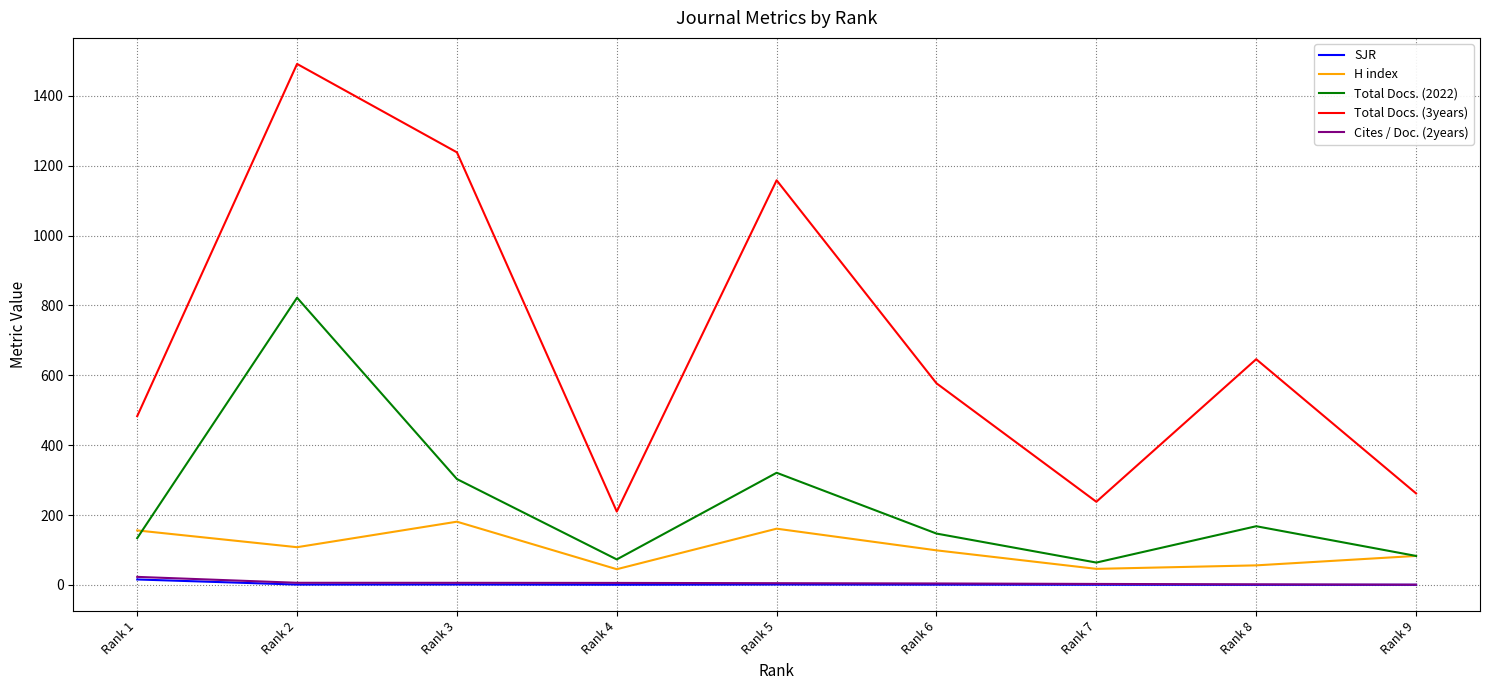

Where is the first local maximum for Total Docs. (3years)?

Rank 2